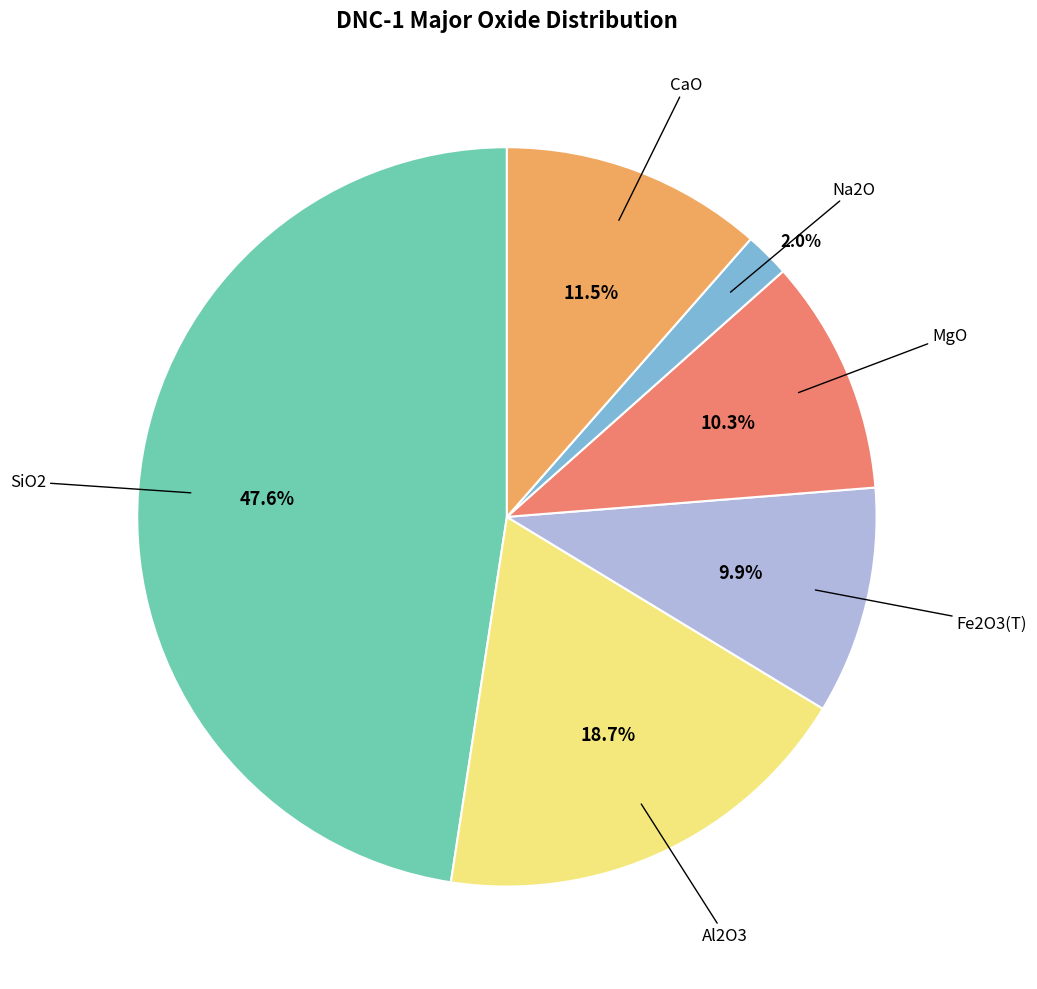

Does any single category account for the majority?

No